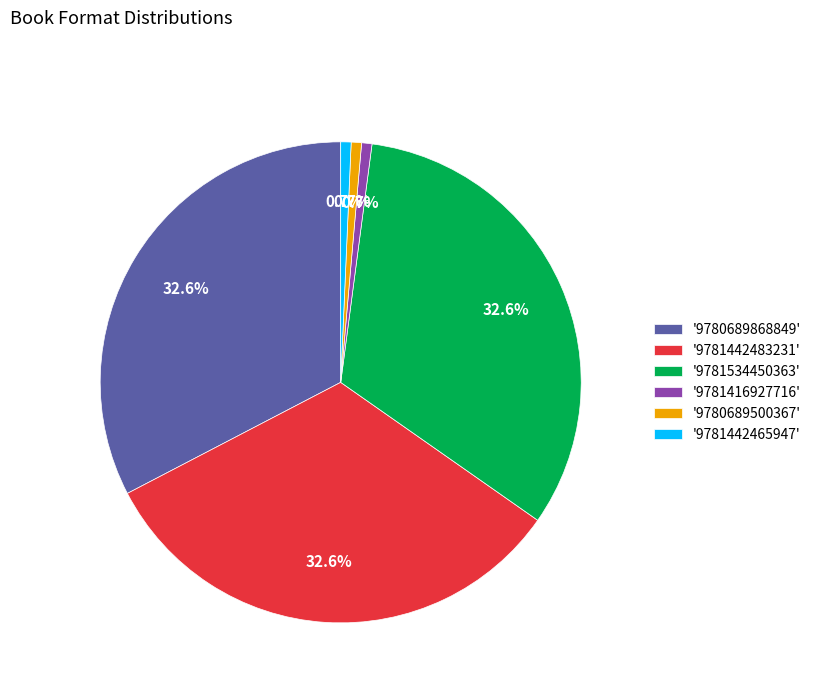

How many segments does this pie chart have?

6